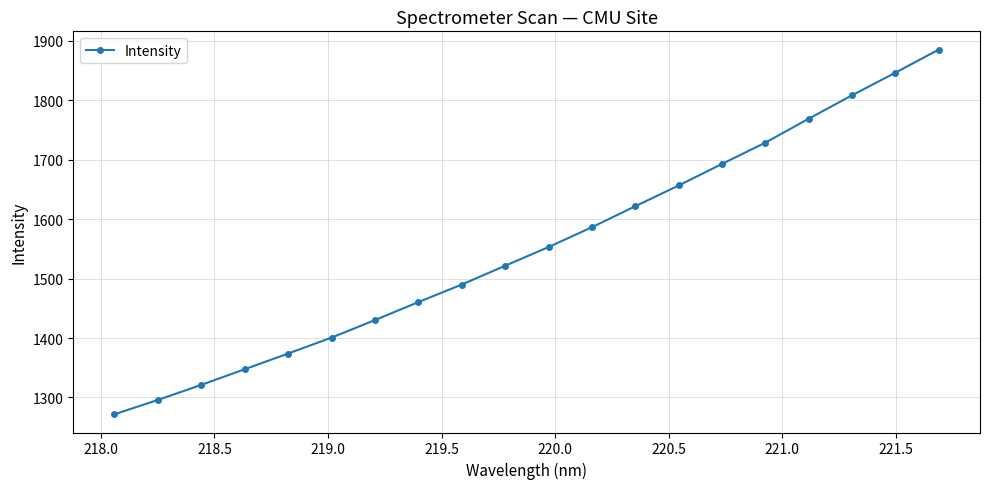

What is the value of the 14th point from the left?

1656.8